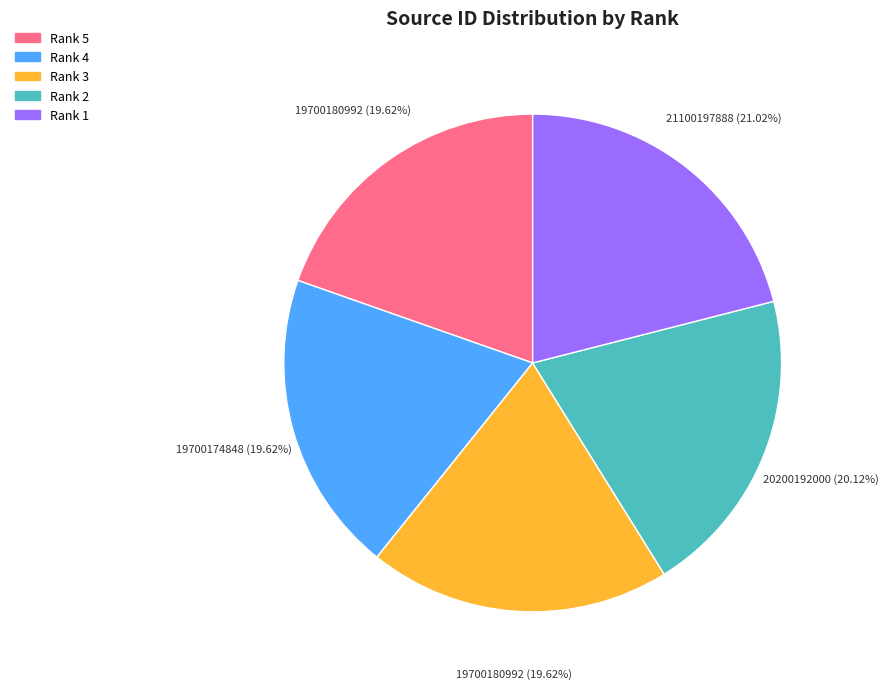

Does Rank 5 account for over 50% of the chart?

No